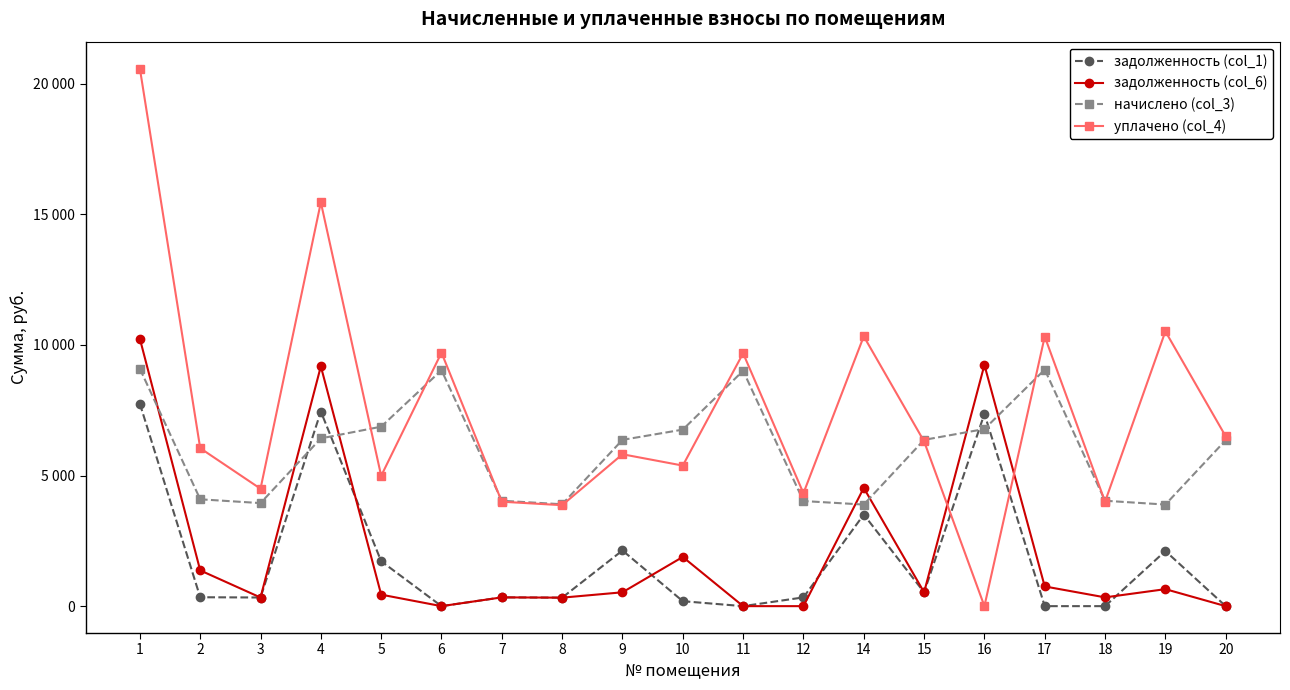

Does the chart have visible grid lines?

No